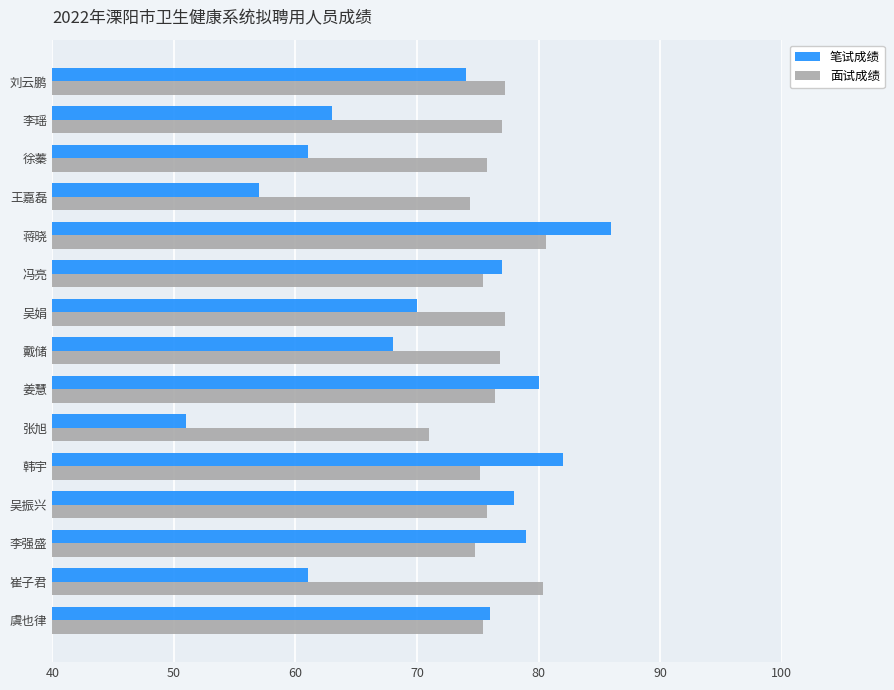

Which category has the highest value across all series?

蒋晓